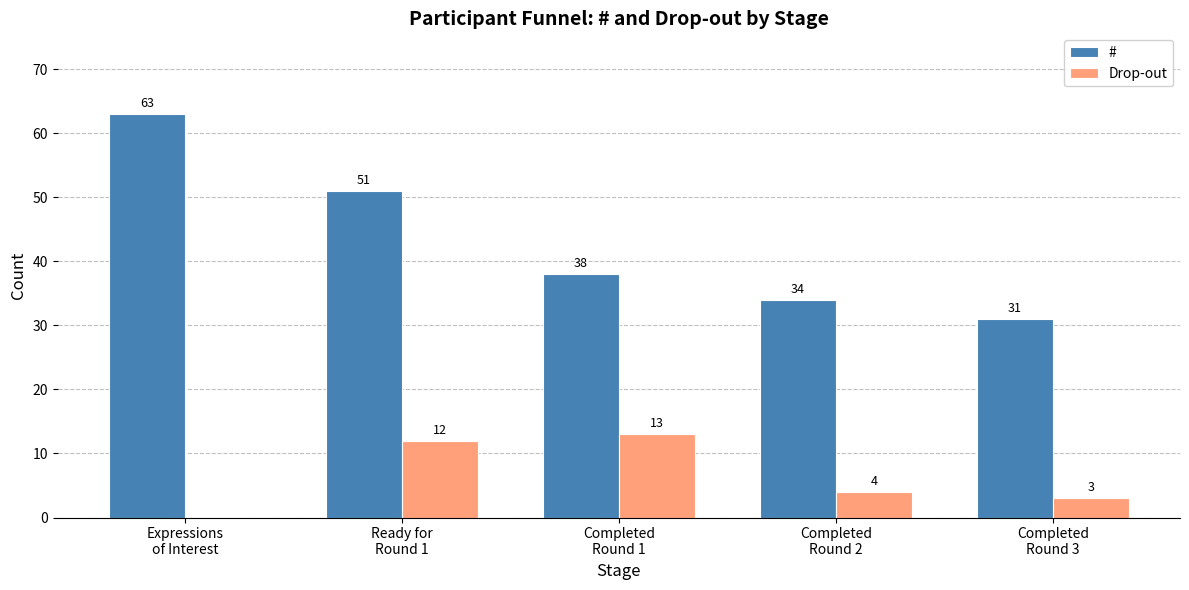

What is the sum of all Drop-out values?

32